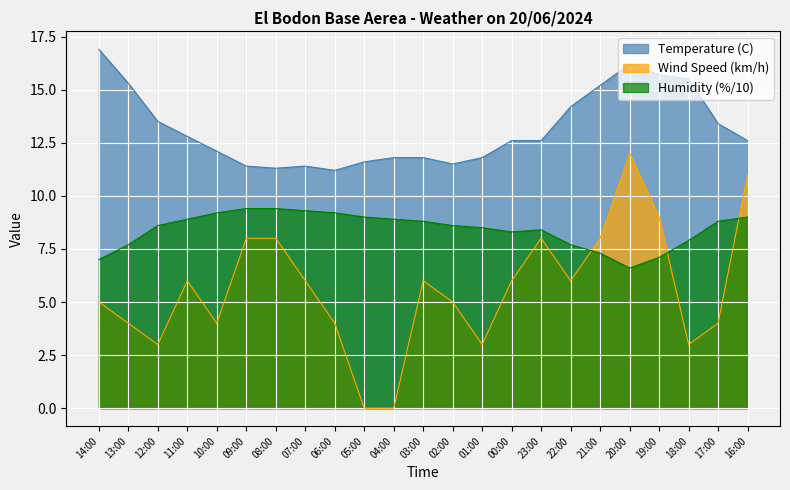

What position from the left is 01:00?

14